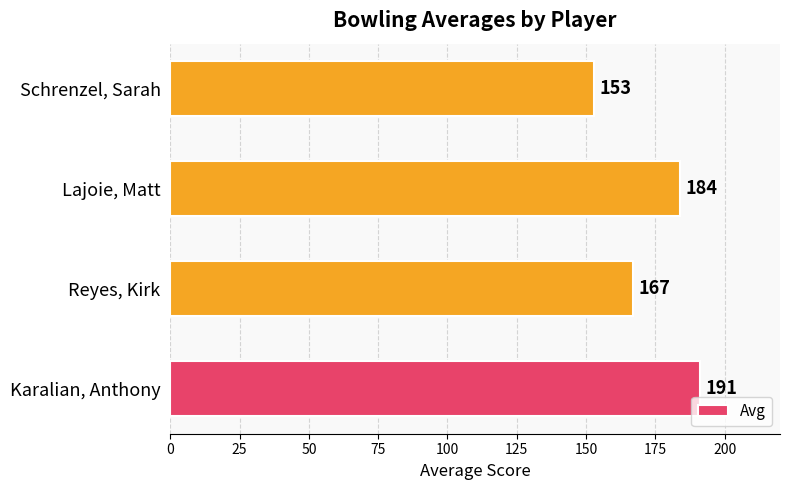

Reading bottom to top, transcribe all the data shown in this chart.

Karalian, Anthony=191	Reyes, Kirk=167	Lajoie, Matt=184	Schrenzel, Sarah=153